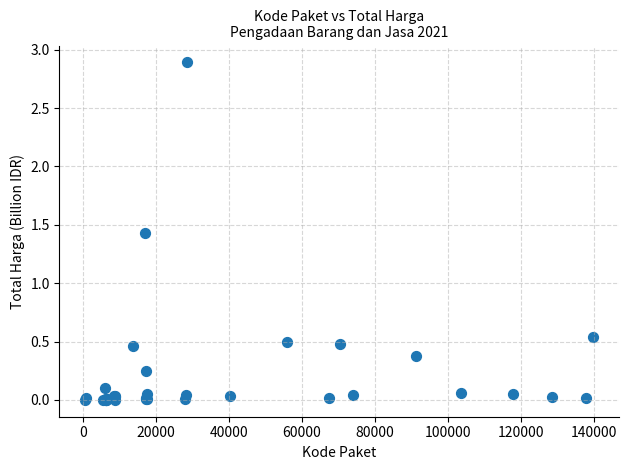

What Y value in the scatter plot is closest to 1?

1.4